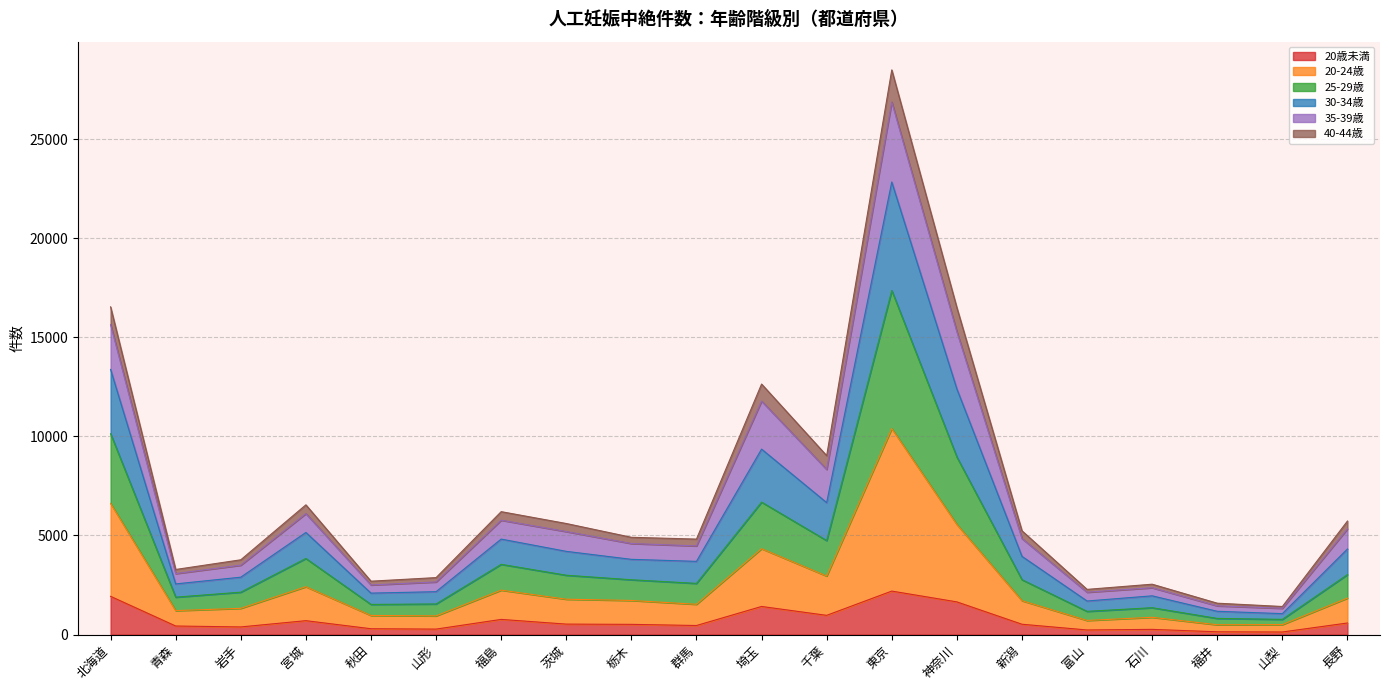

At which category is the sum across all series the highest?

東京